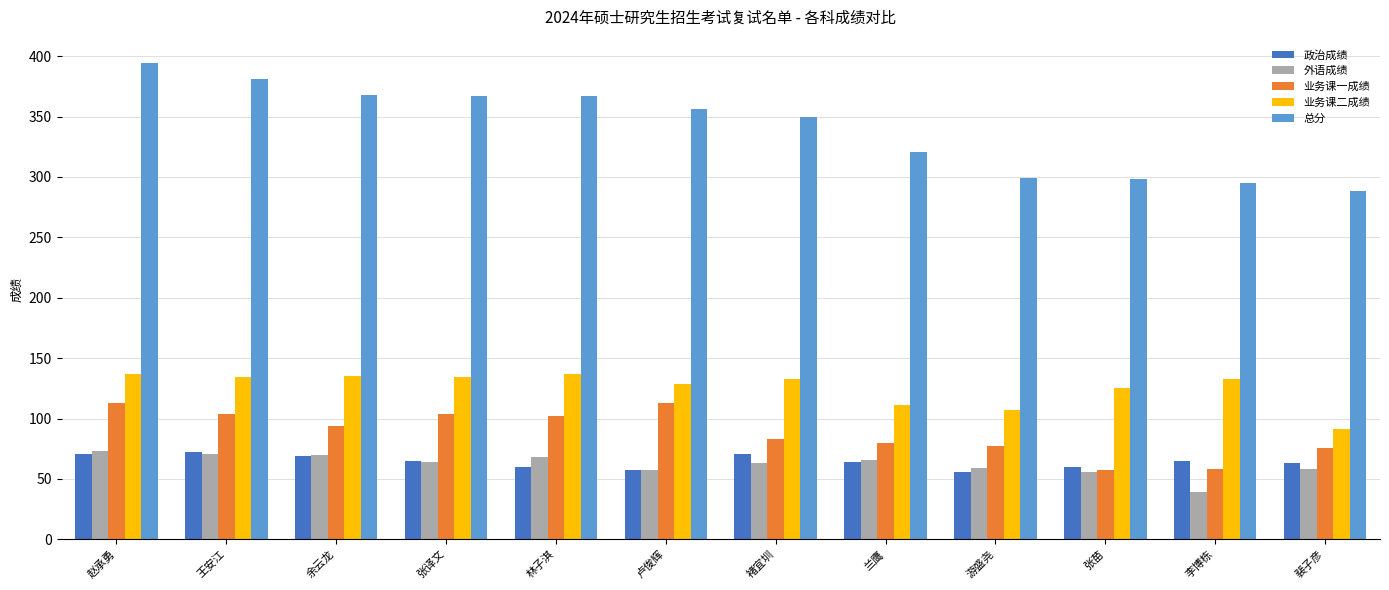

True or false: 政治成绩 has a value of 42 at 兰鹰.

False